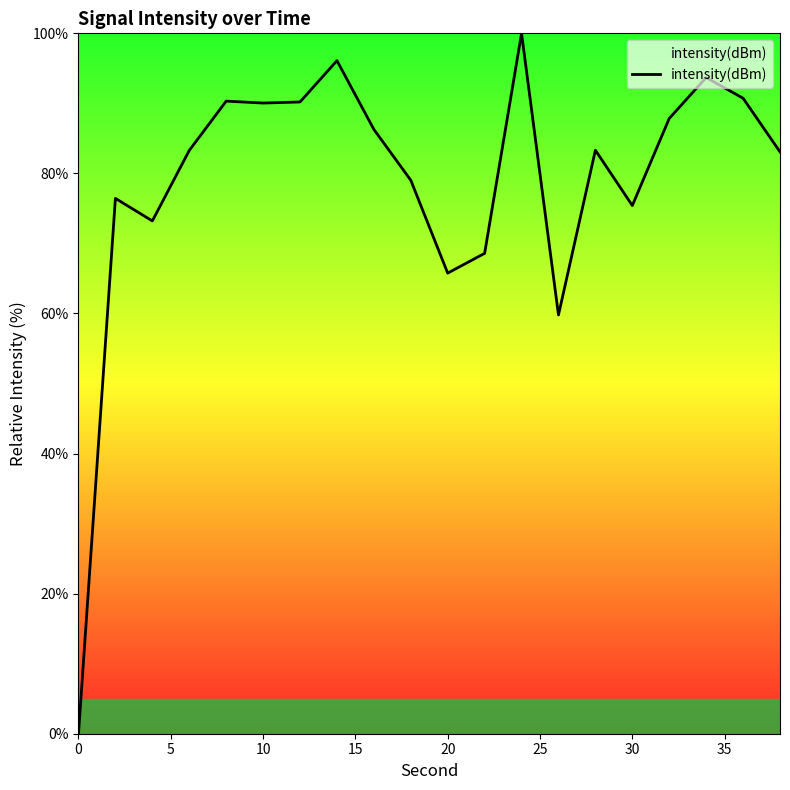

What is the maximum value shown in the chart?

100.0